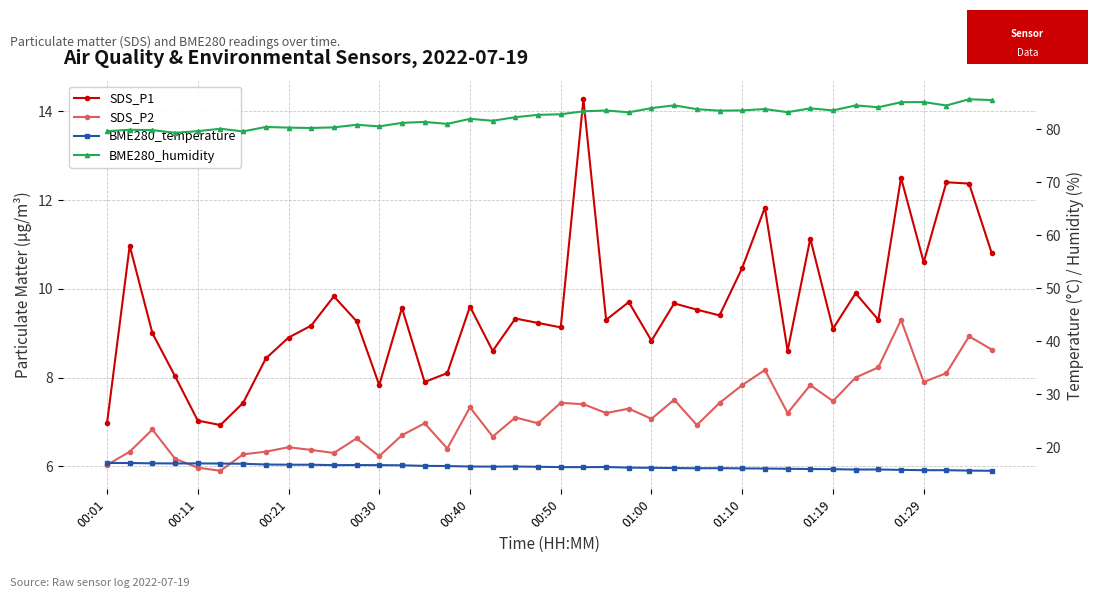

What is the difference between the second highest and minimum values in the BME280_humidity series?

6.2